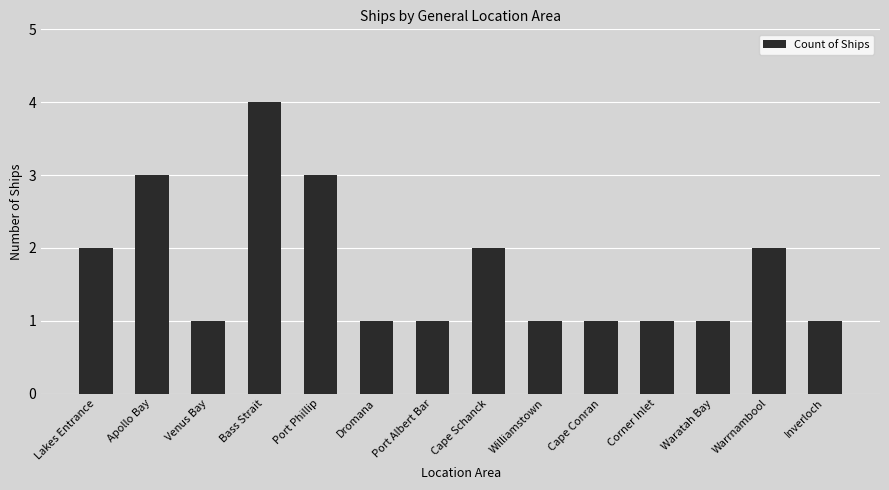

What is the minimum value shown in the chart?

1